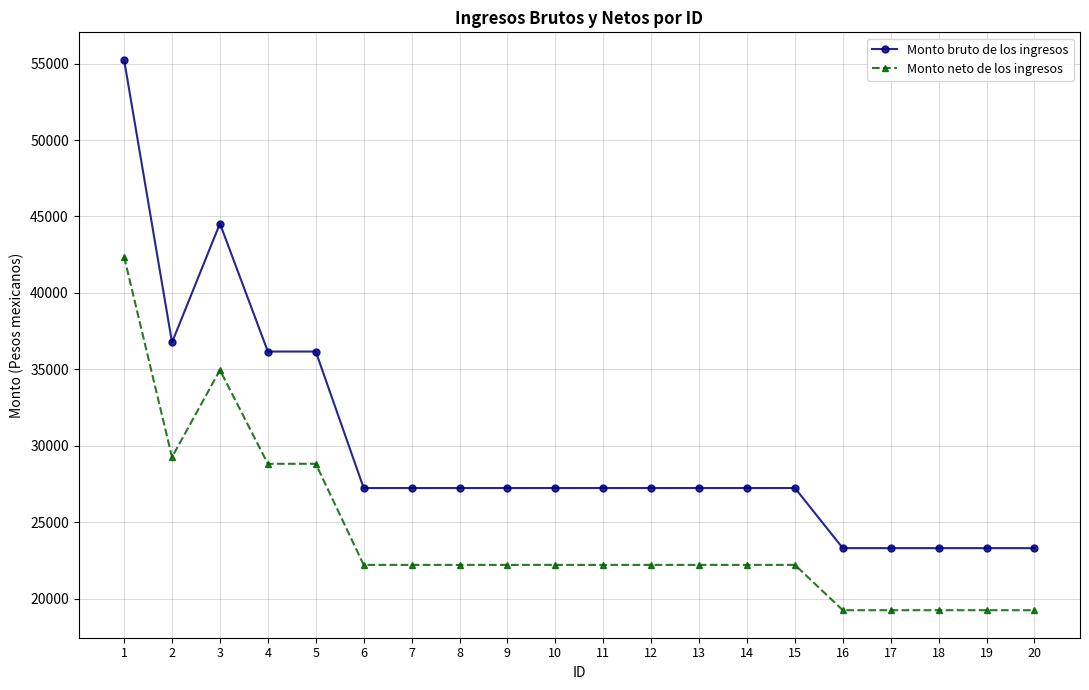

At which category does Monto bruto de los ingresos reach its first local peak?

3